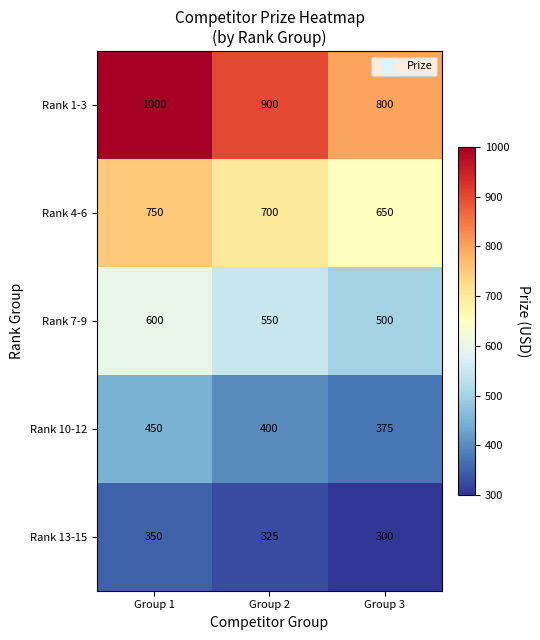

At which category does the chart reach its minimum across all series?

Group 3